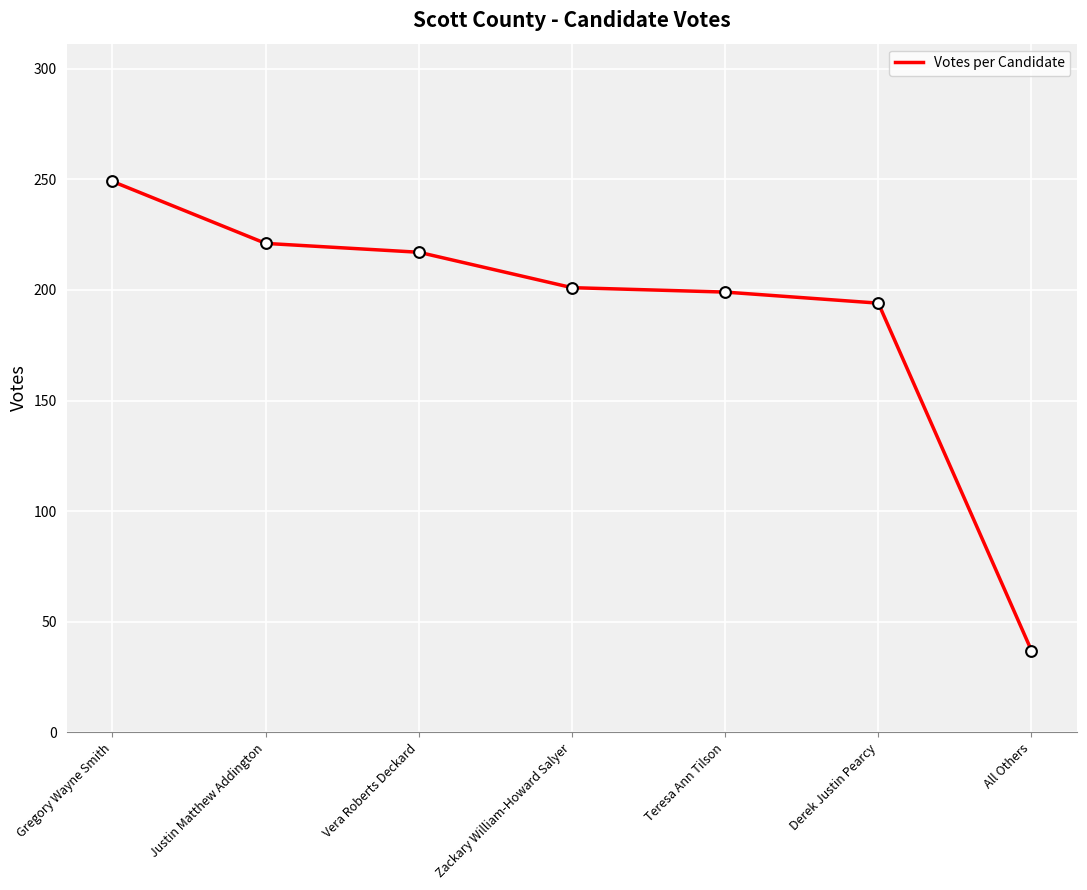

Which has a higher value, Teresa Ann Tilson or Derek Justin Pearcy?

Teresa Ann Tilson